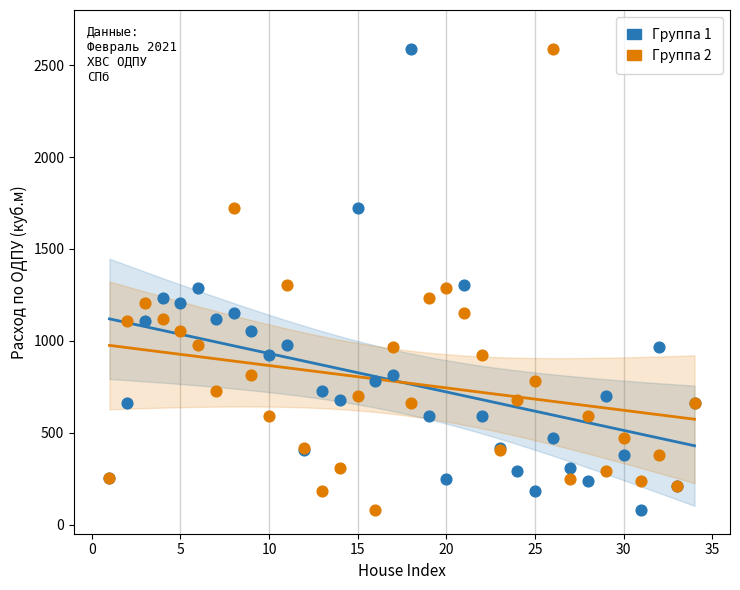

What is the X range (max minus min) for the scatter plot?

33